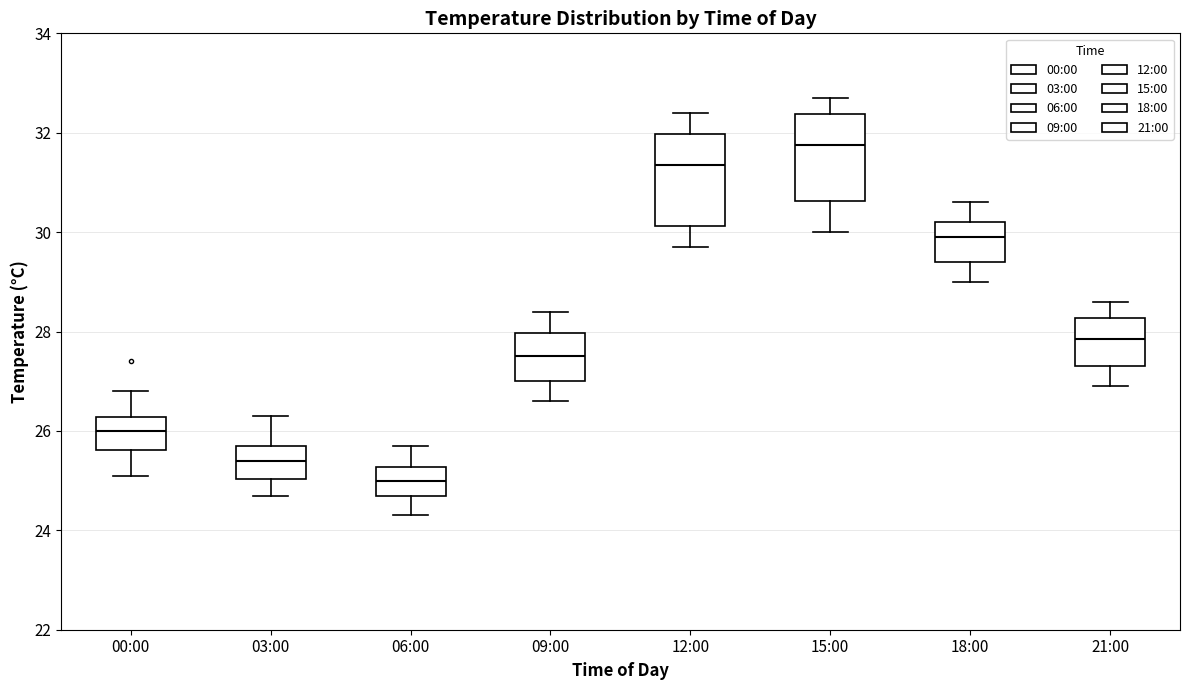

Where does the upper whisker of the box for 06:00 end on the y-axis? The values are not printed on the chart, so give them approximately, as read against the axis.

25.8